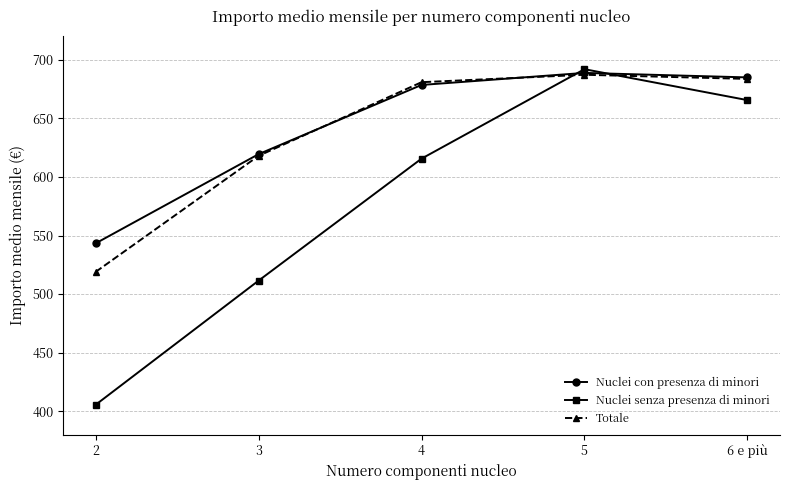

The value of Nuclei con presenza di minori at 6 e più is 684.9. True or false?

True